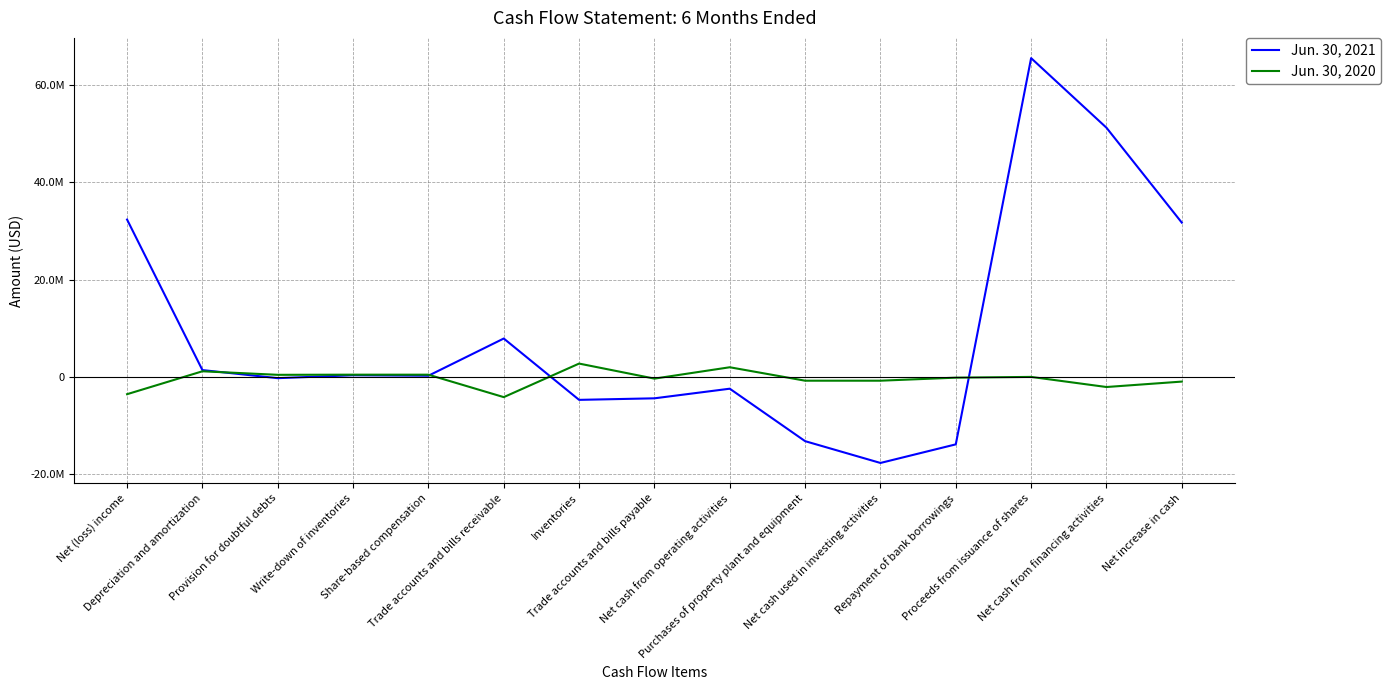

At which category does Jun. 30, 2021 reach its first local valley?

Provision for doubtful debts